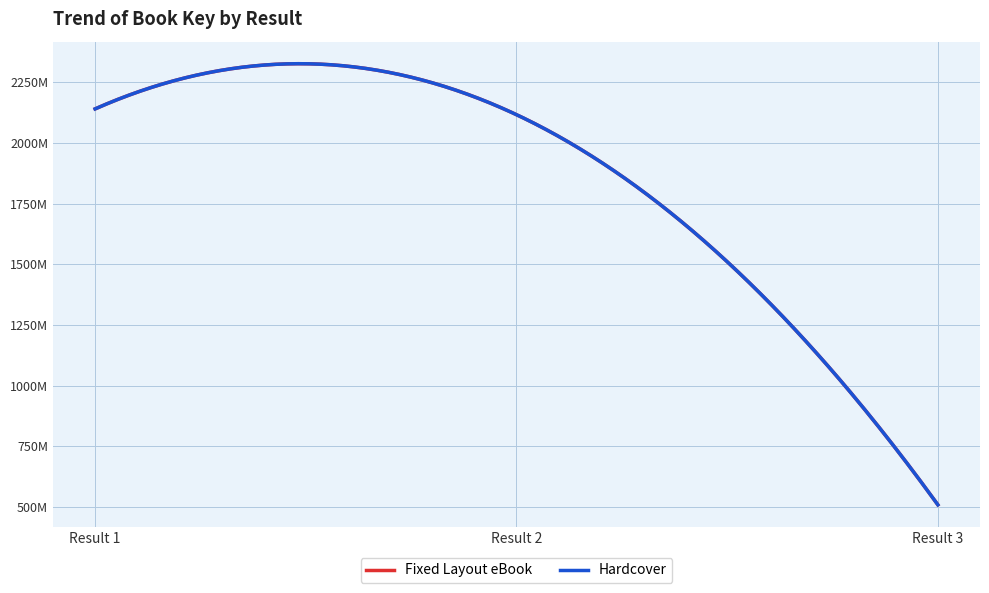

Does the chart have visible grid lines?

Yes